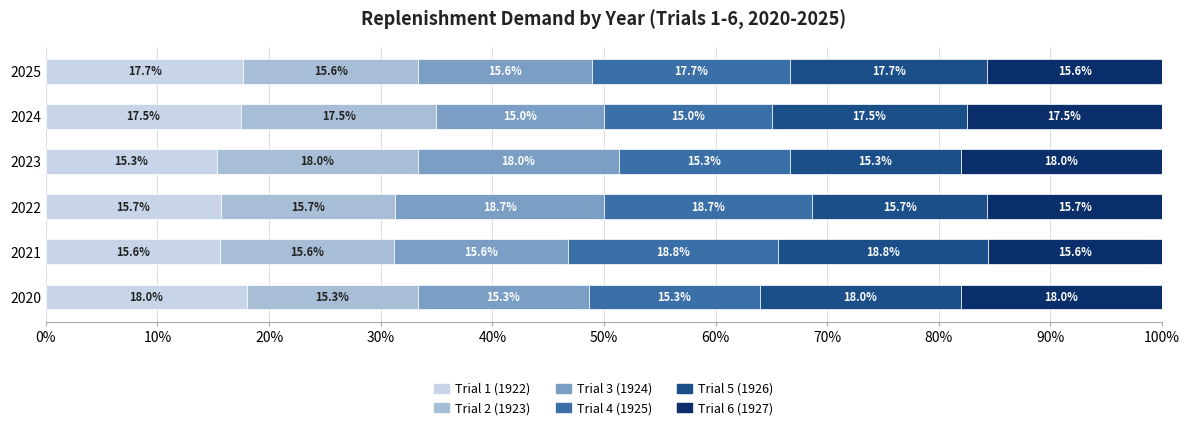

The value of Trial 1 (1922) at 2023 is 15.3. True or false?

True